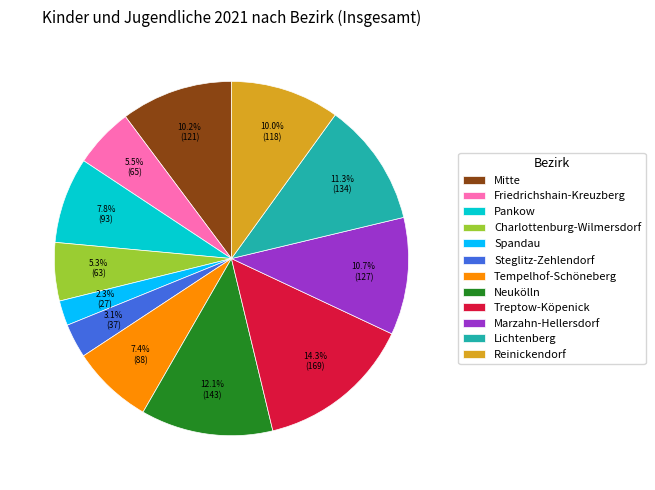

To the nearest percent, what percentage of the pie is Pankow?

8%